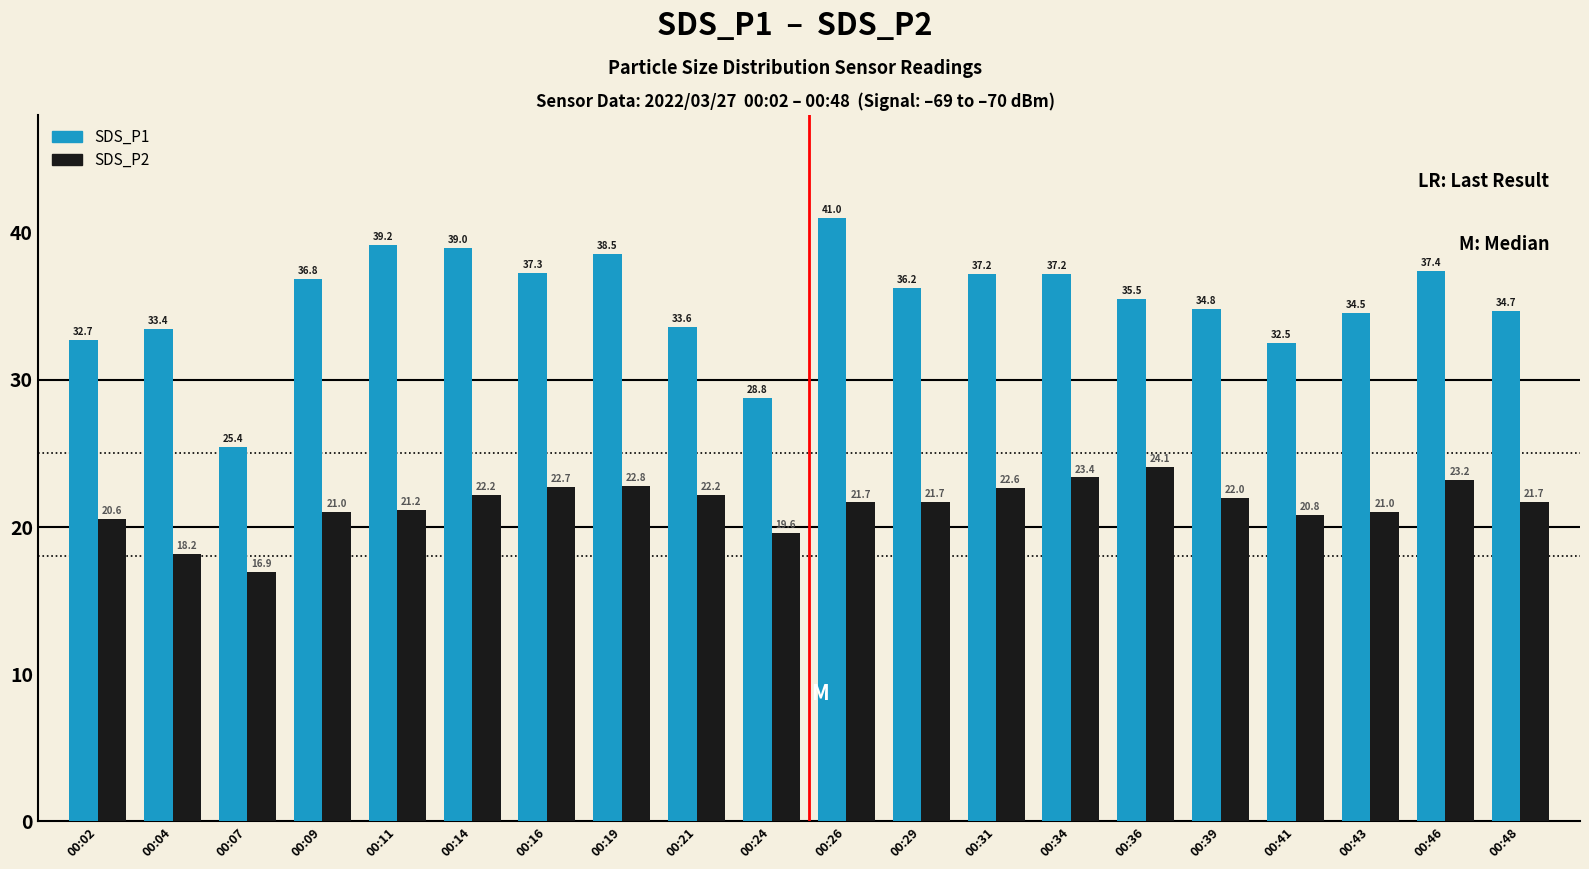

The value of SDS_P1 at 00:14 is 14.4. True or false?

False